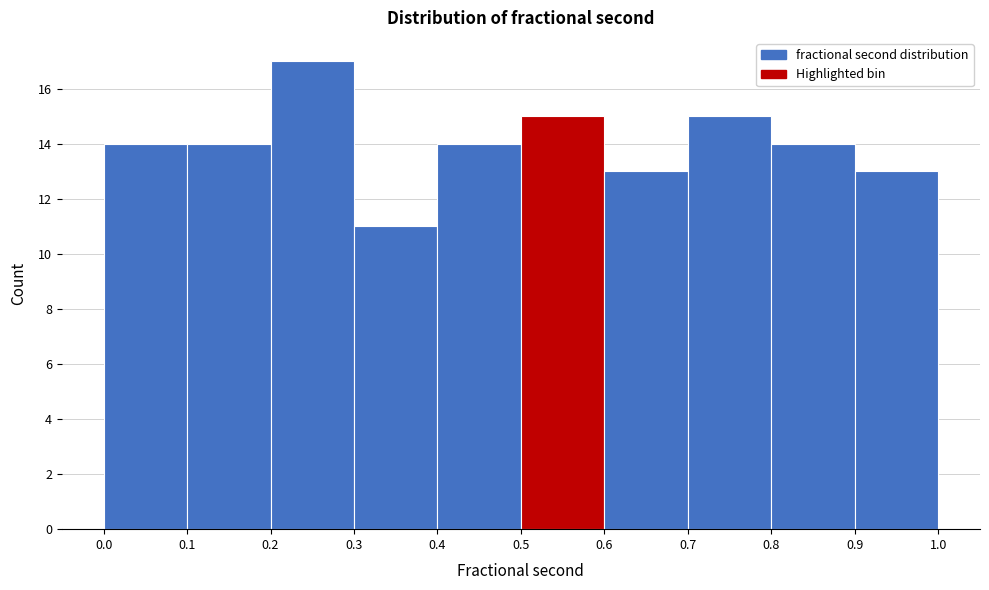

Over which range of the x-axis is the bar tallest?

0.2 to 0.3